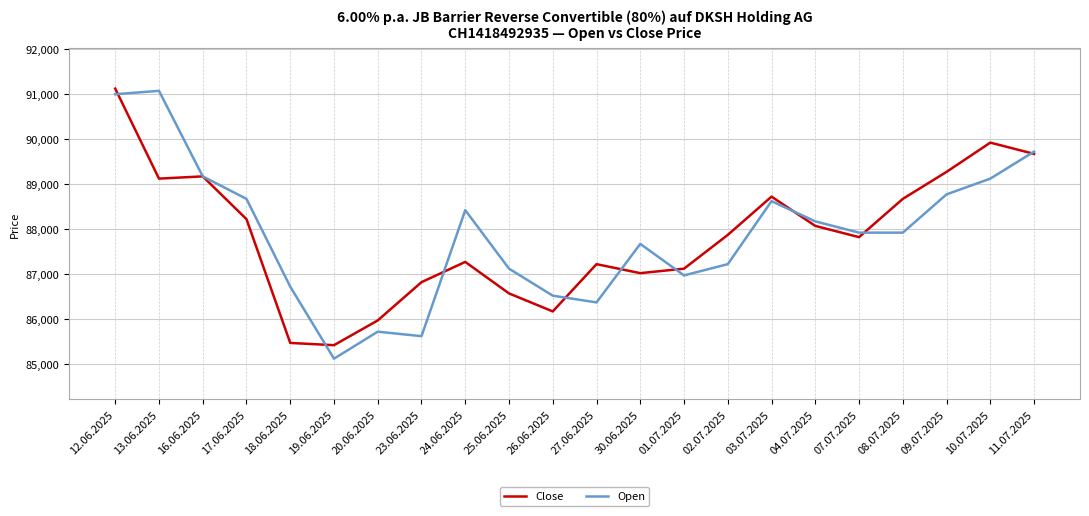

True or false: Close has a value of 87225 at 27.06.2025.

True